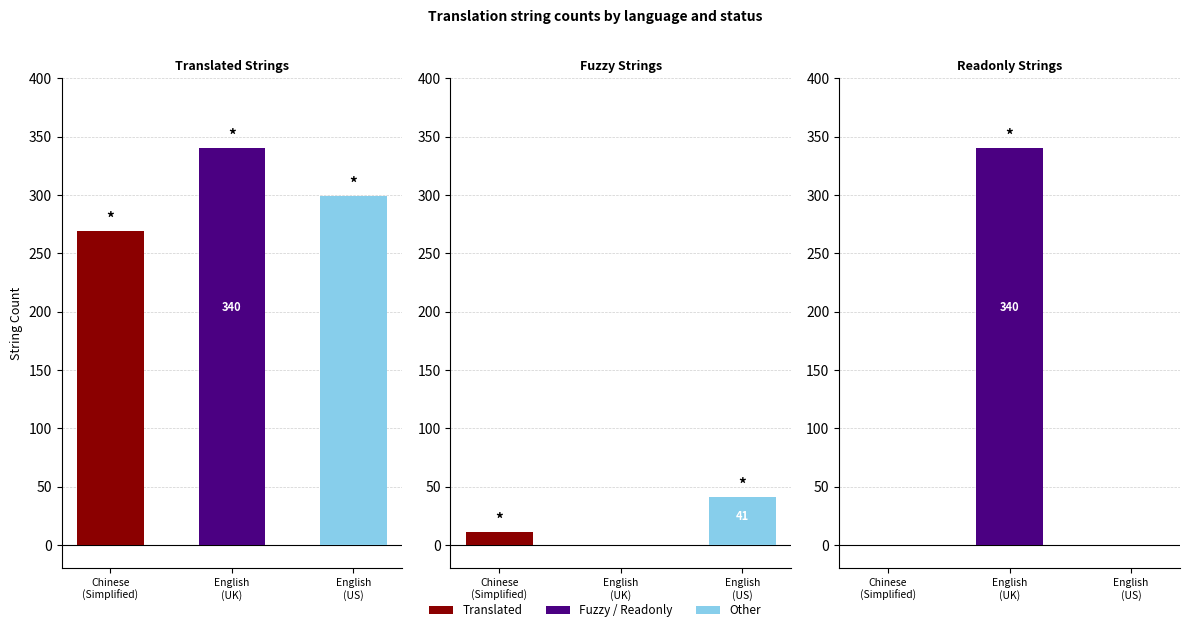

Rank the series at English
(US) from highest to lowest value.

translated, fuzzy, readonly